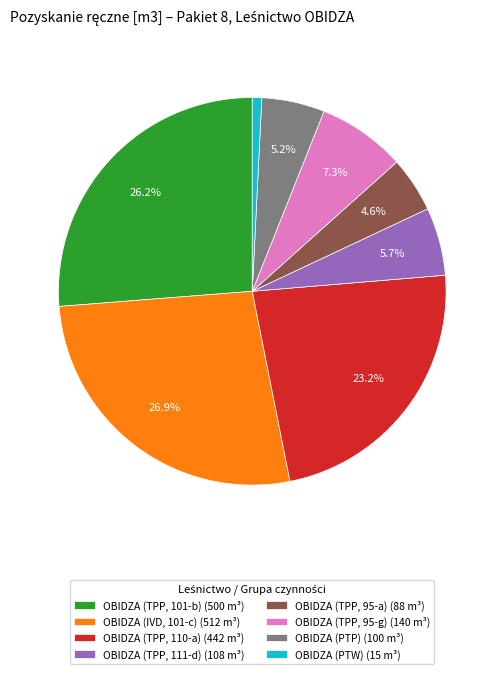

Is there a majority slice in this chart?

No